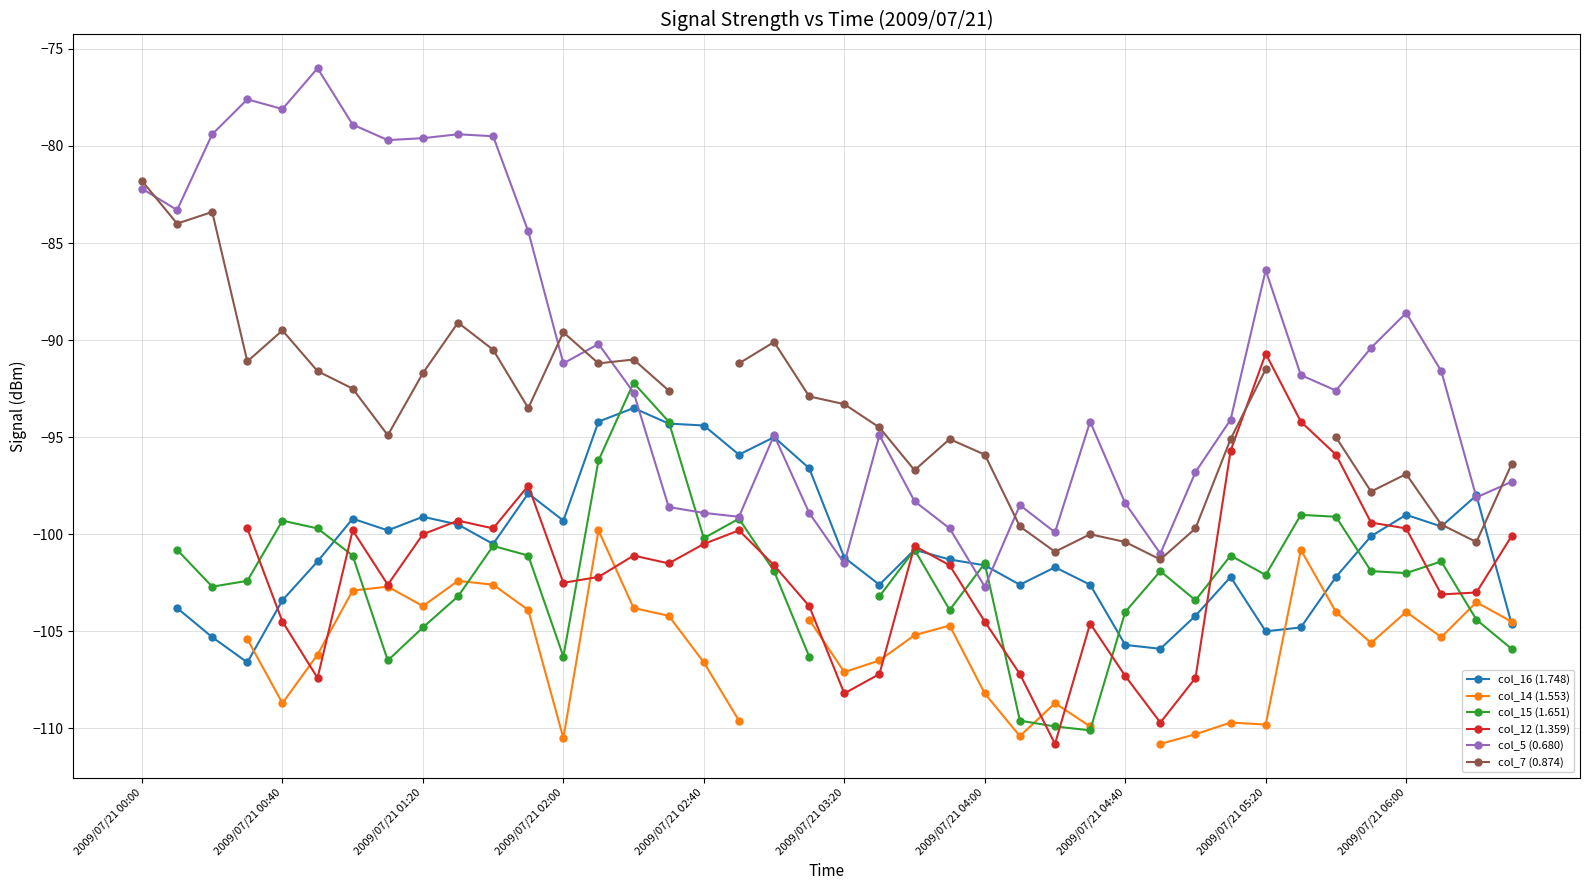

How many times do col_16 (1.748) and col_12 (1.359) cross each other?

8